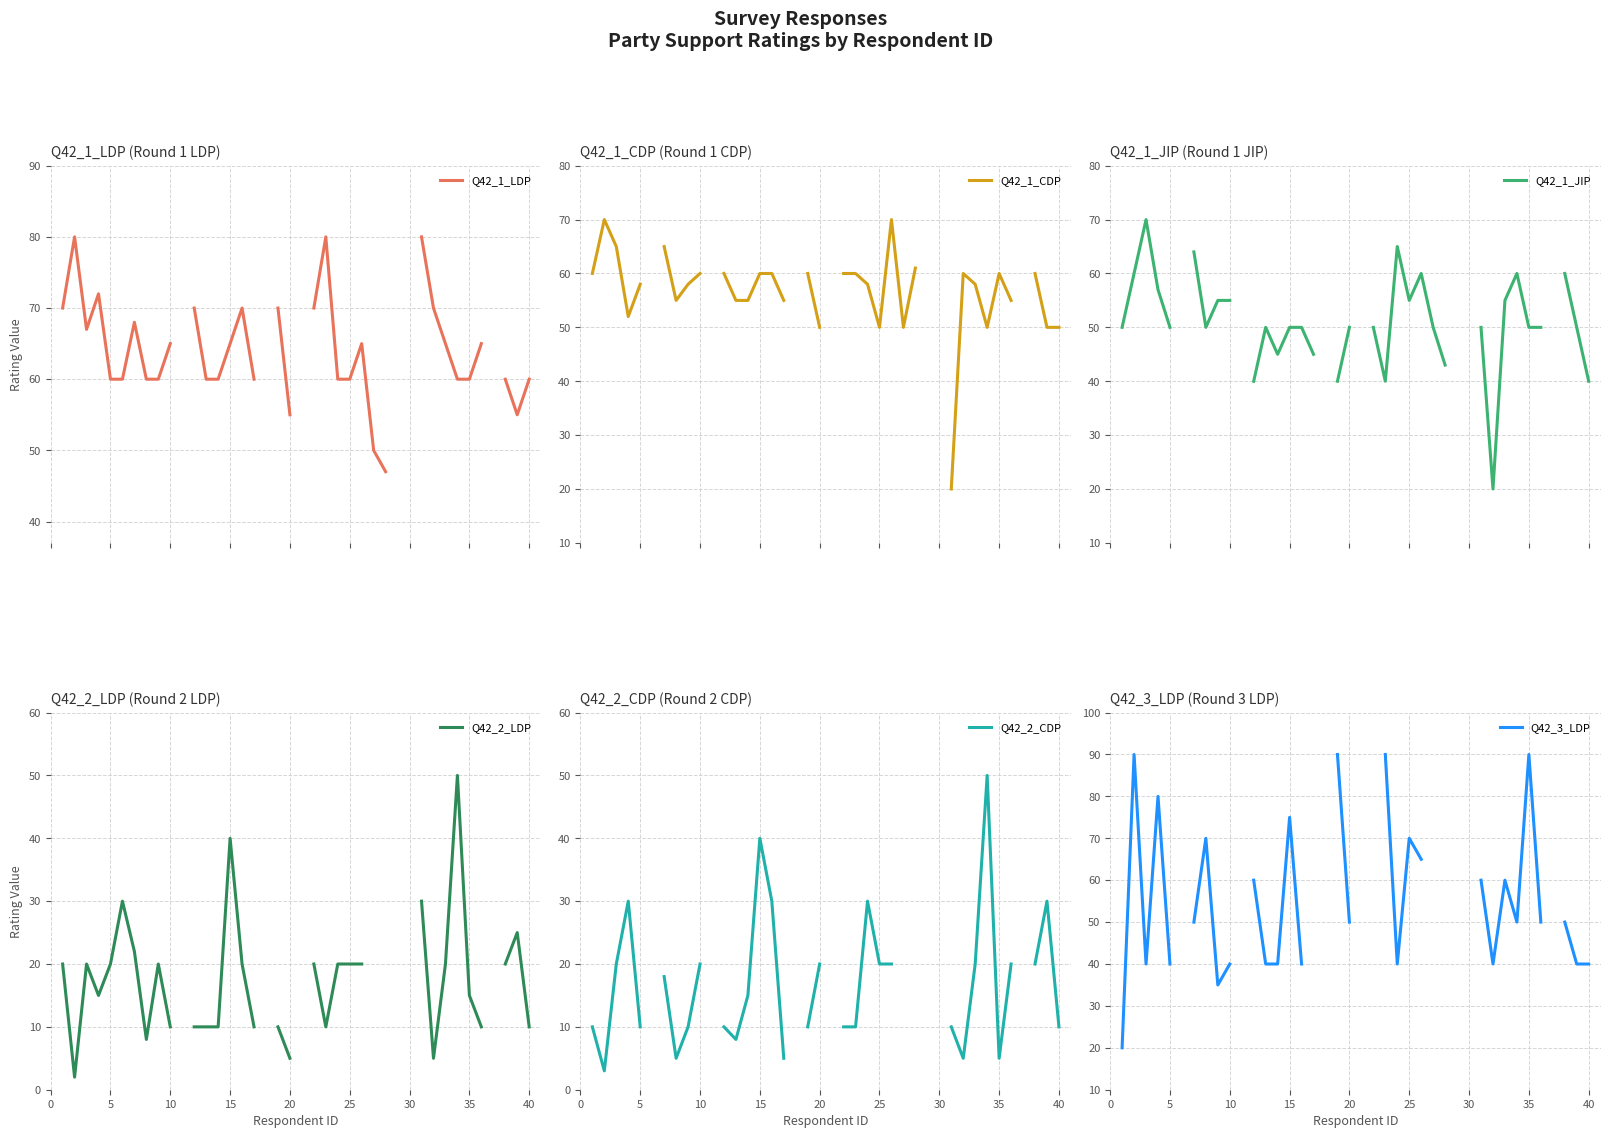

How many lines are shown in the chart?

6